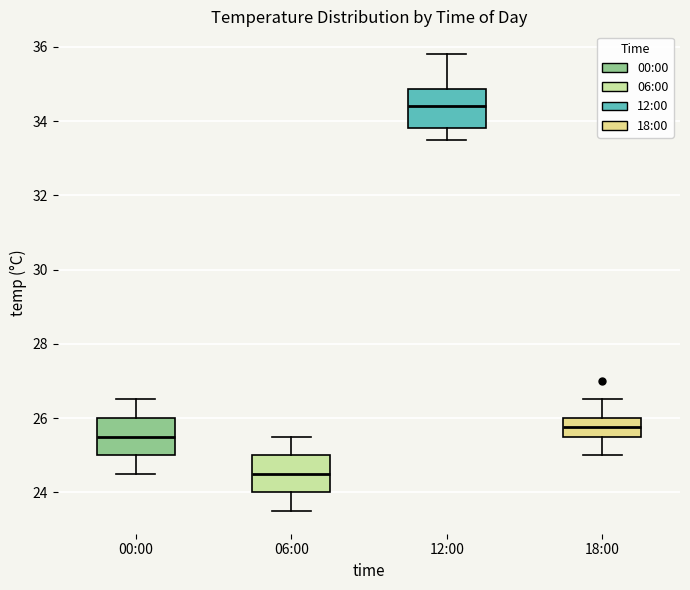

Where is the lower edge of the box for 18:00 on the y-axis? The values are not printed on the chart, so give them approximately, as read against the axis.

25.6